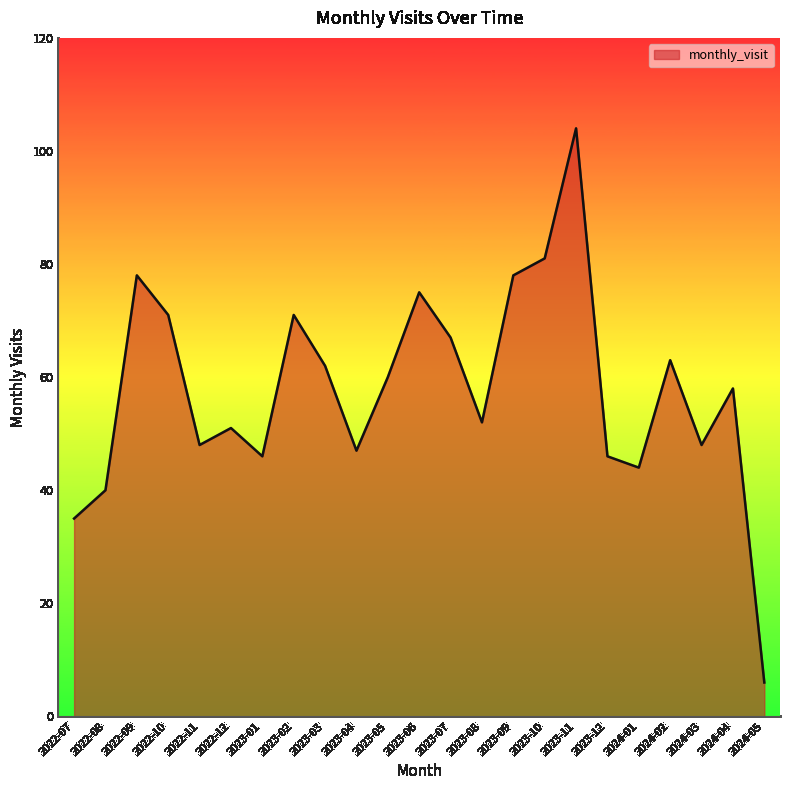

What is the change in value from 2023-05 to 2024-02?

+3